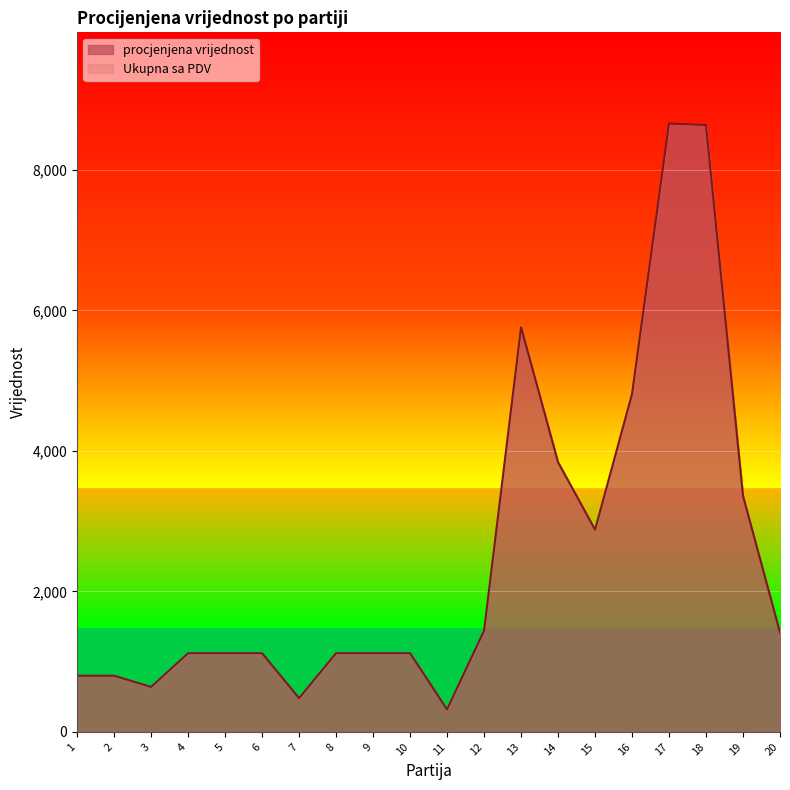

What is the smallest value displayed?

320.0